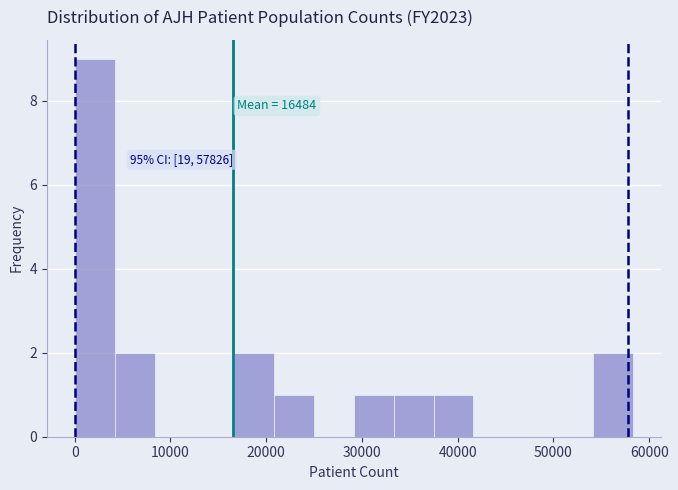

Which range on the x-axis has the tallest bar?

0 to 4000